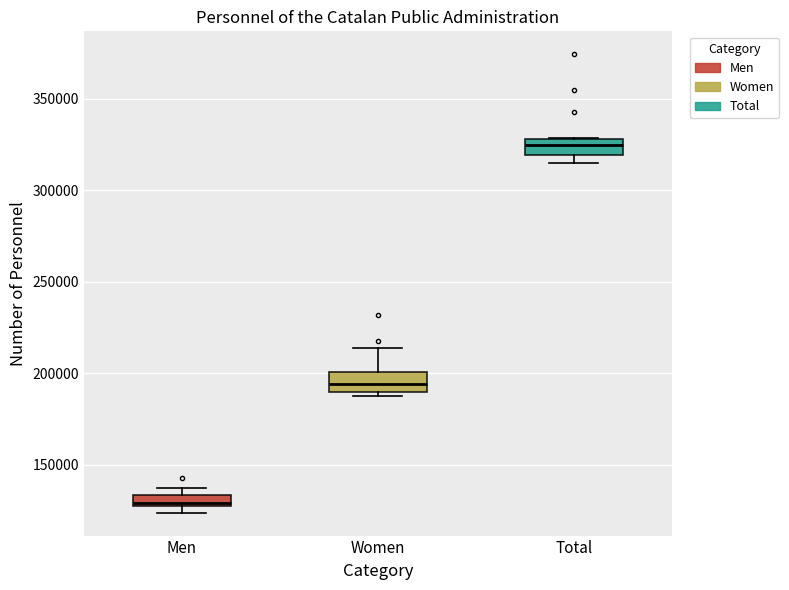

Which box's median line is the highest?

Total